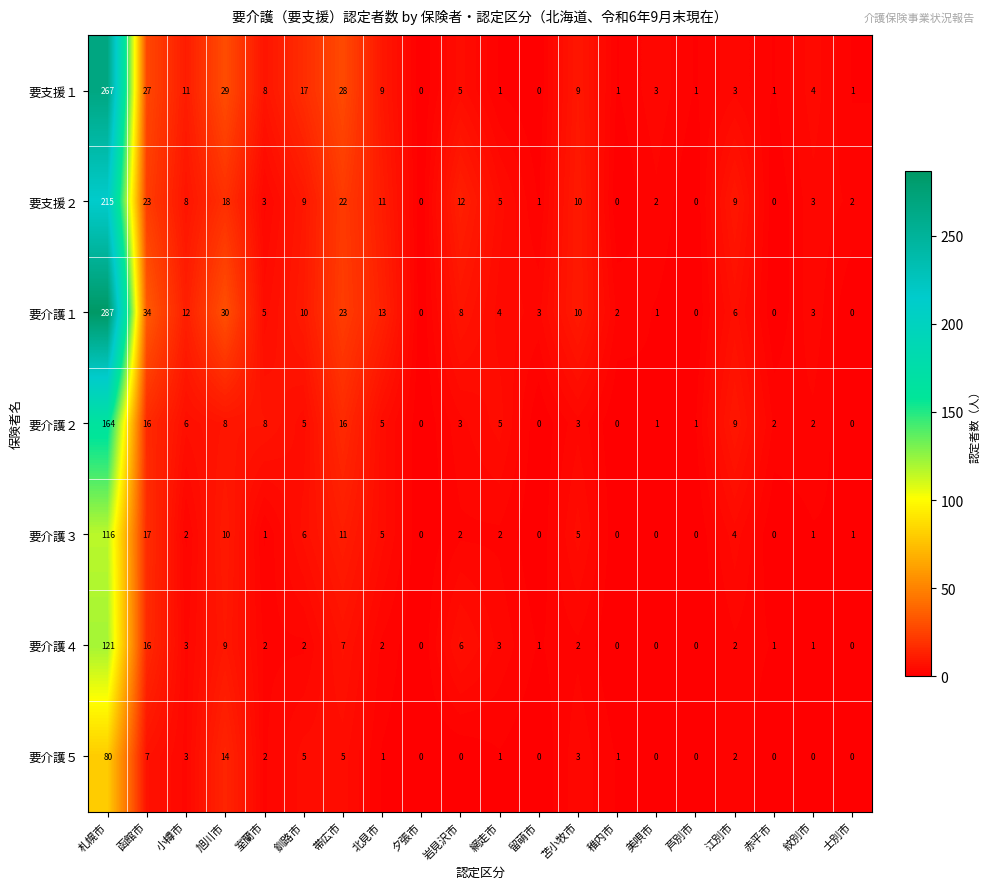

List the series in order of their peak value, lowest first.

要介護５, 要介護３, 要介護４, 要介護２, 要支援２, 要支援１, 要介護１